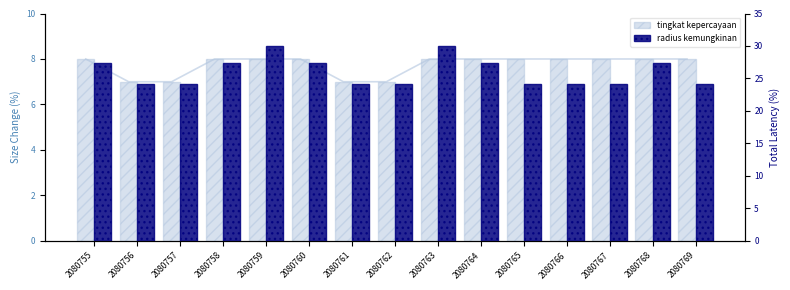

Which category has the highest value across all series?

2080759